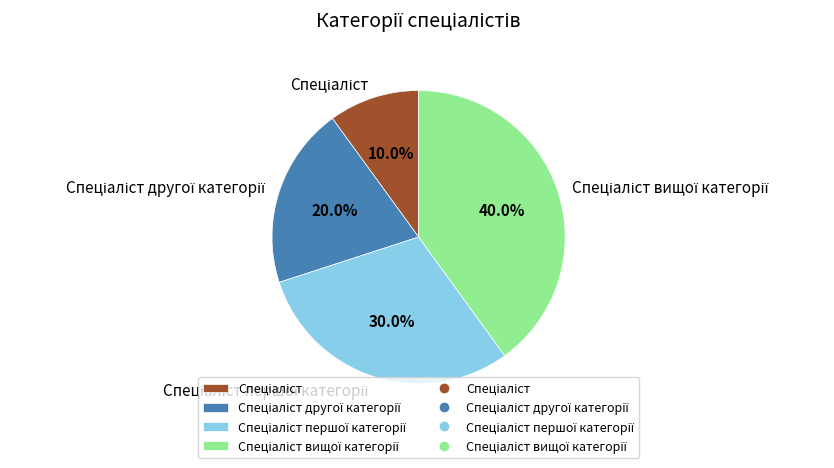

Is there any slice that represents more than half of the pie?

No